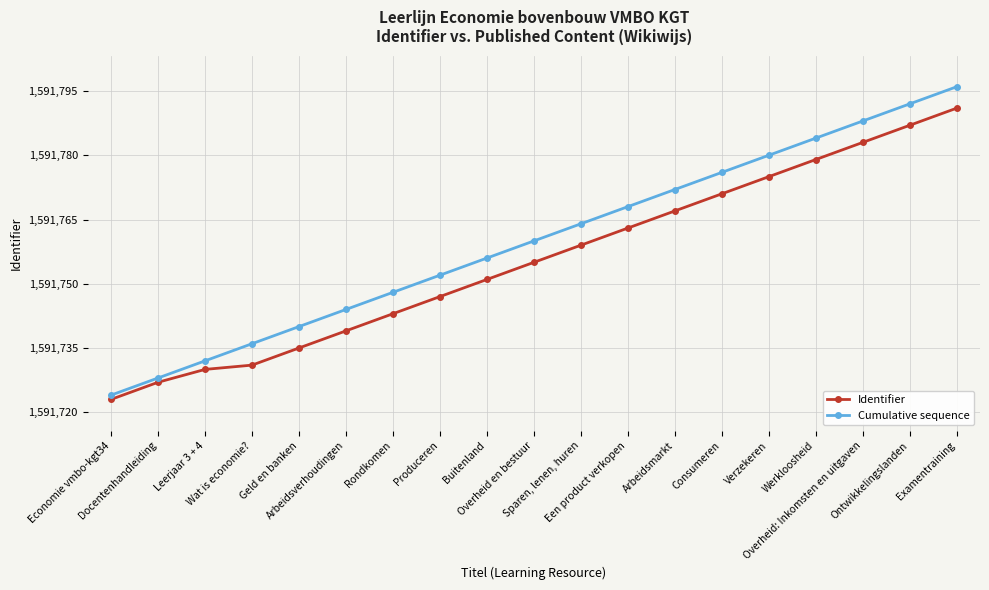

Is it true that Identifier equals 1591747 at Produceren?

True